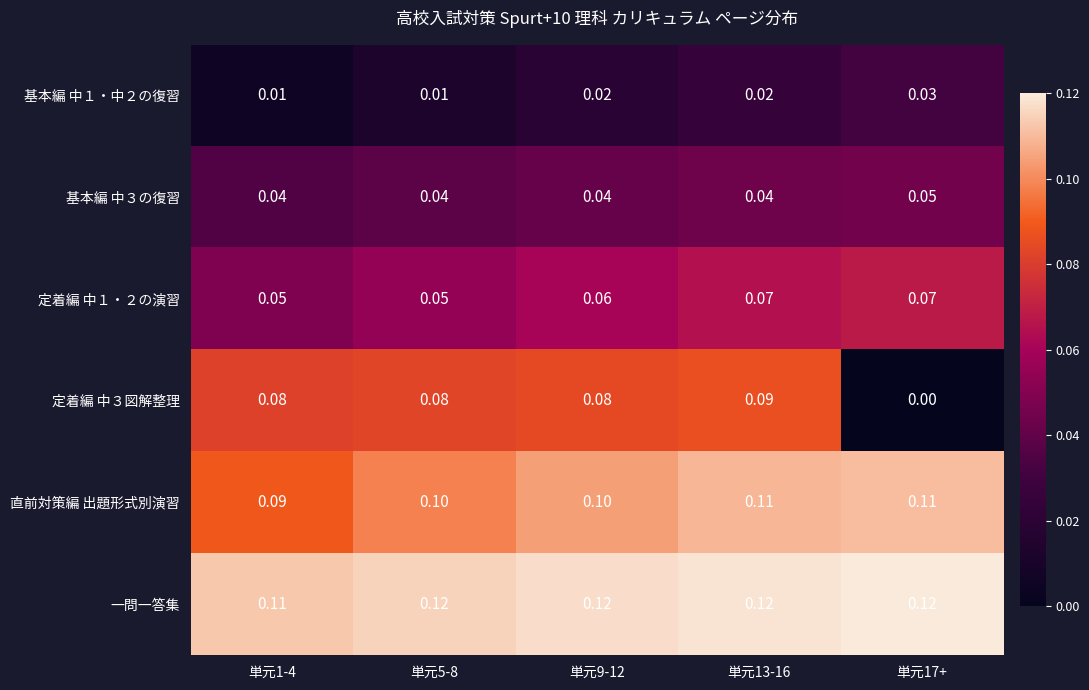

Is the value of 基本編 中３の復習 at 単元5-8 greater than the value of 定着編 中１・２の演習 at 単元9-12?

No